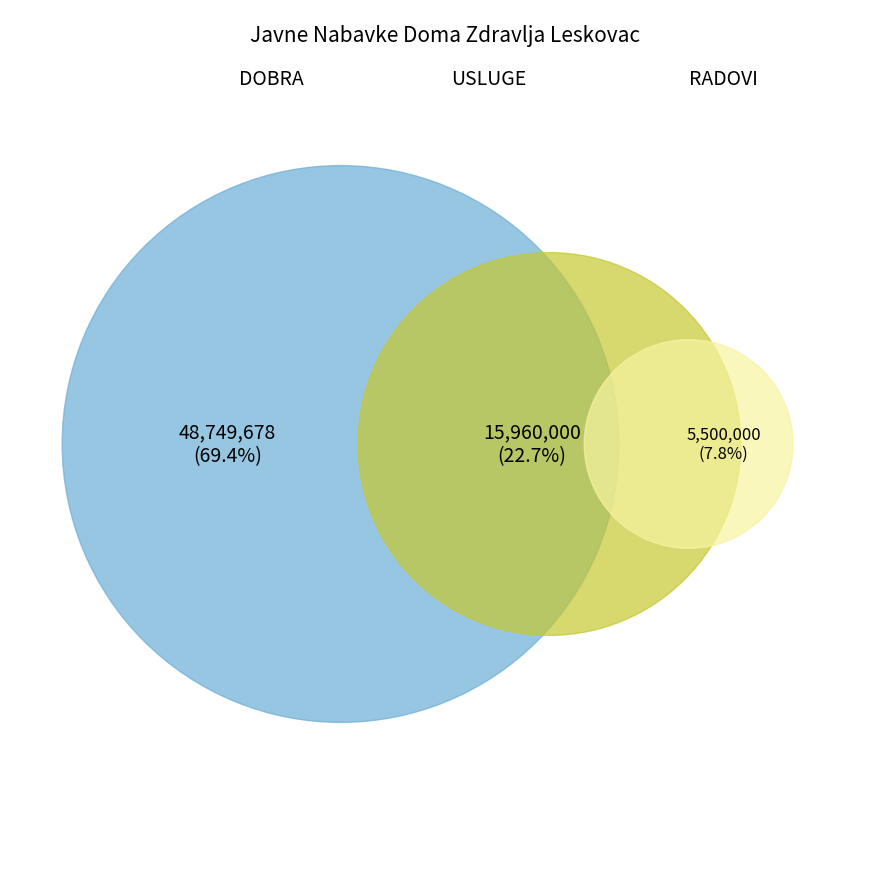

What percentage is the DOBRA slice, to the nearest percent?

69%